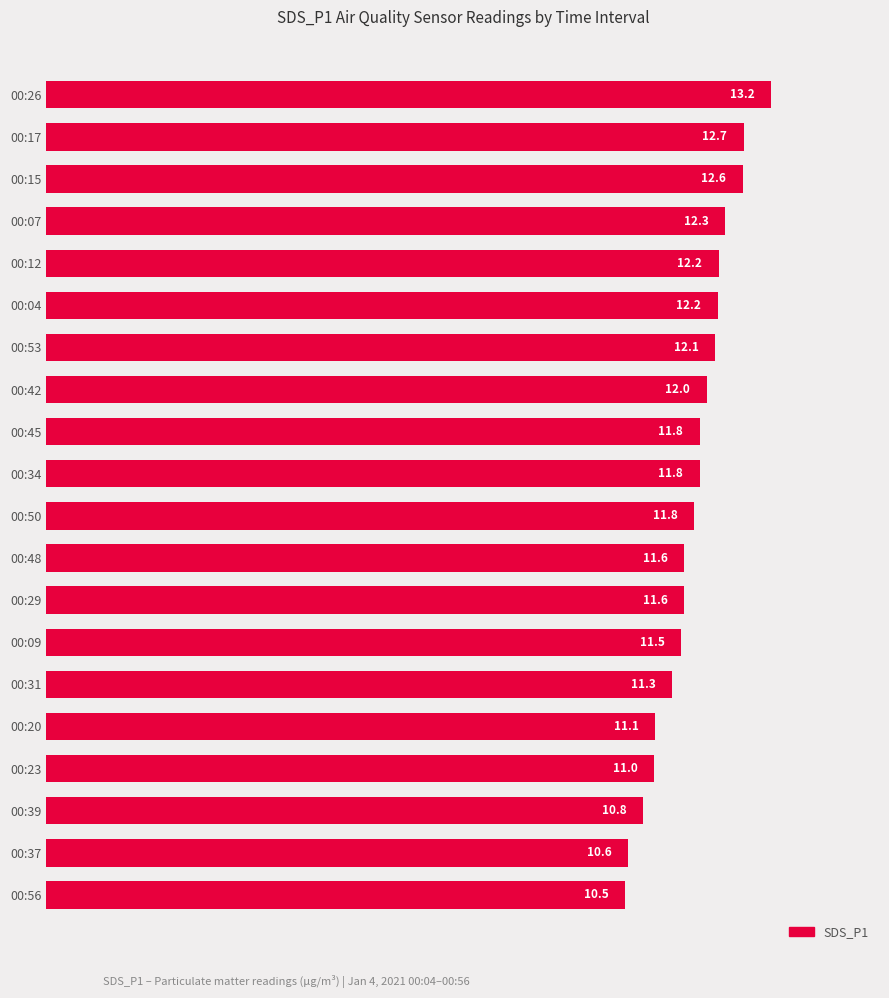

Which category has the highest value across all series?

00:26